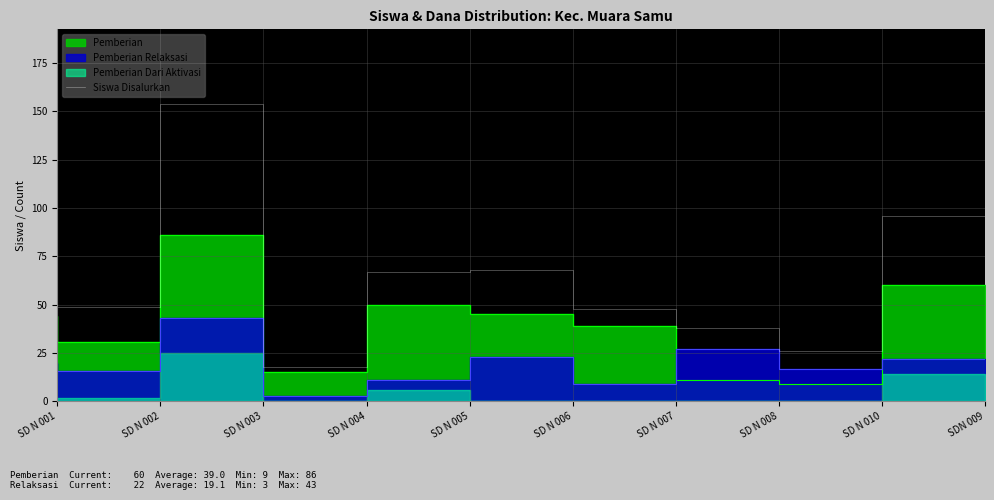

What value does the data have at SDN 009?

96